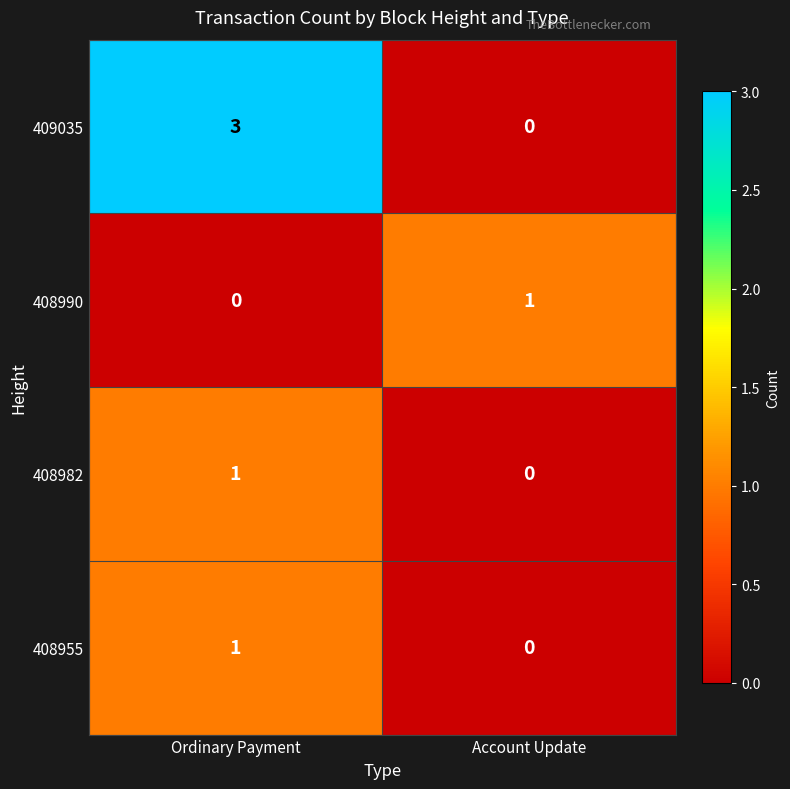

What is the sum of the 409035 values at Ordinary Payment and Account Update?

3